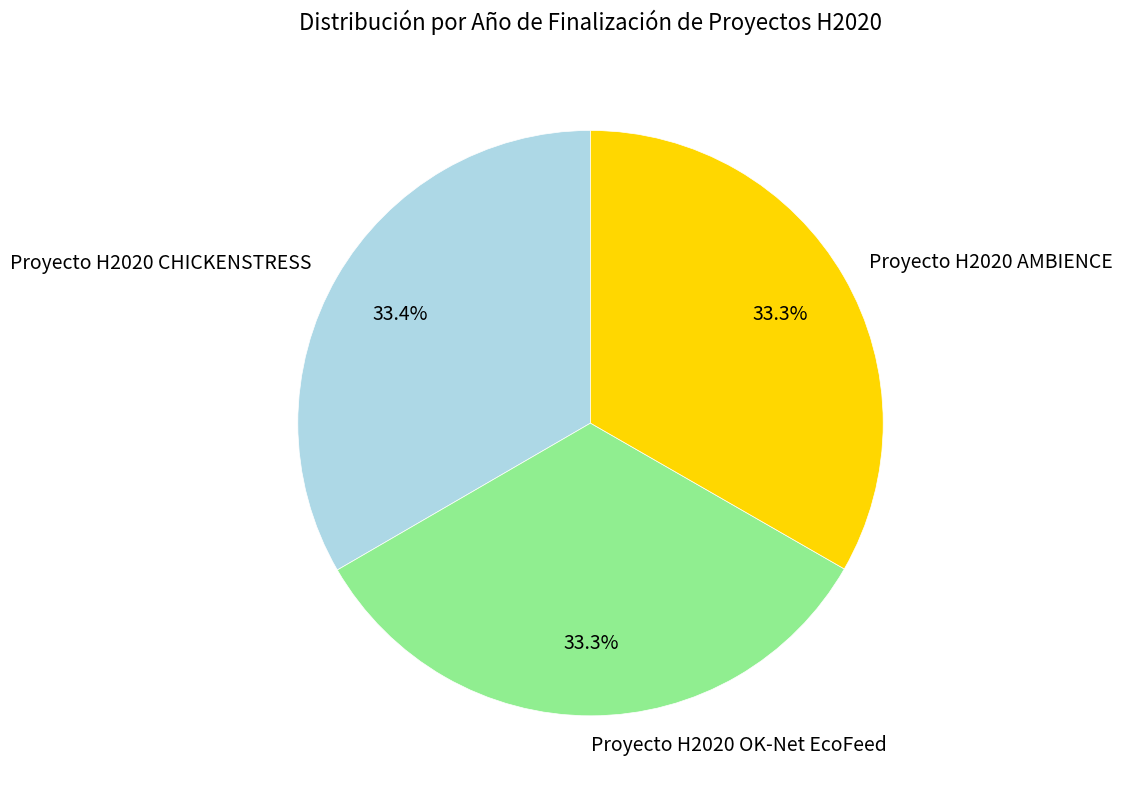

What is the ratio of the value at Proyecto H2020 OK-Net EcoFeed to the value at Proyecto H2020 AMBIENCE?

1.0